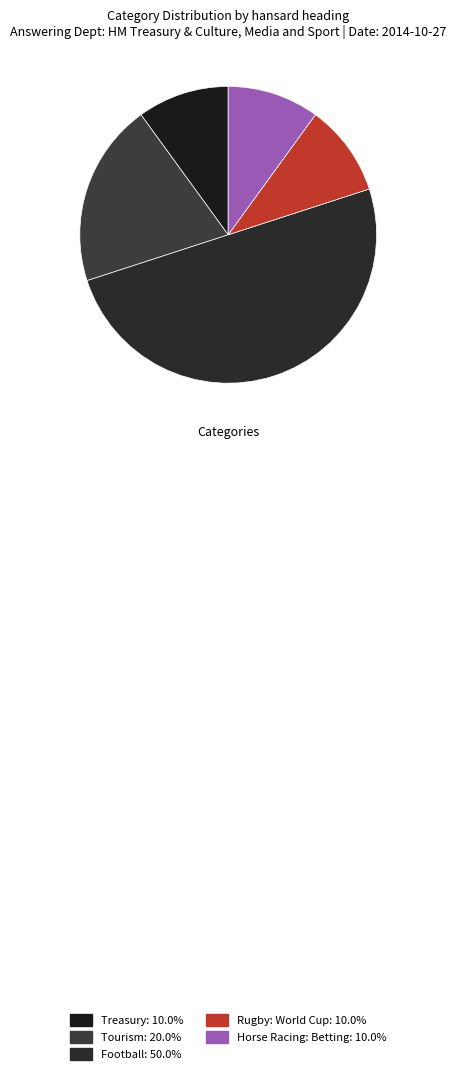

Combined, do Horse Racing: Betting and Football account for over 50%?

Yes